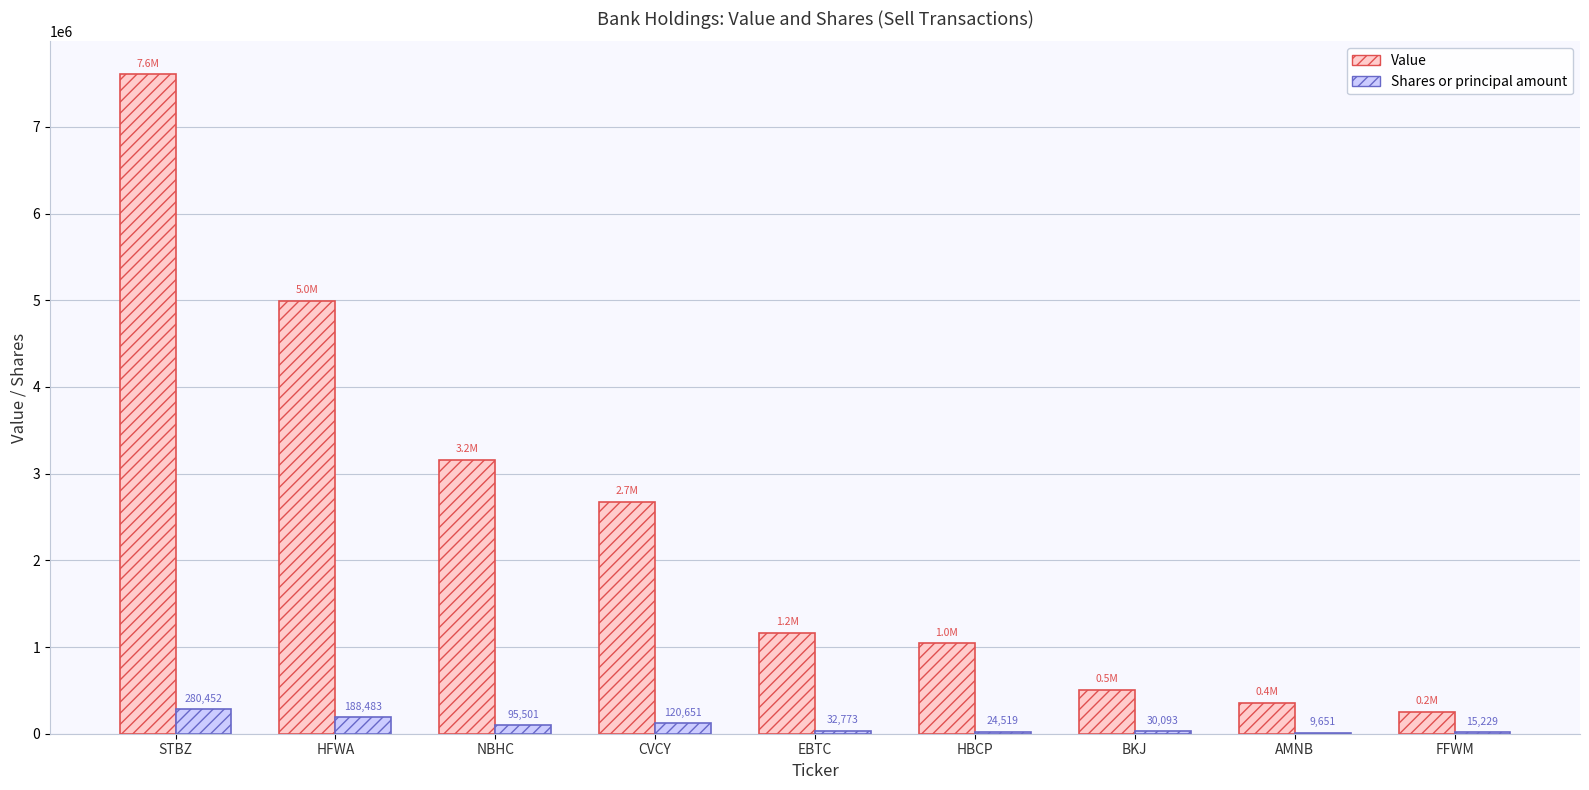

What value does the Value series have at EBTC?

1165000